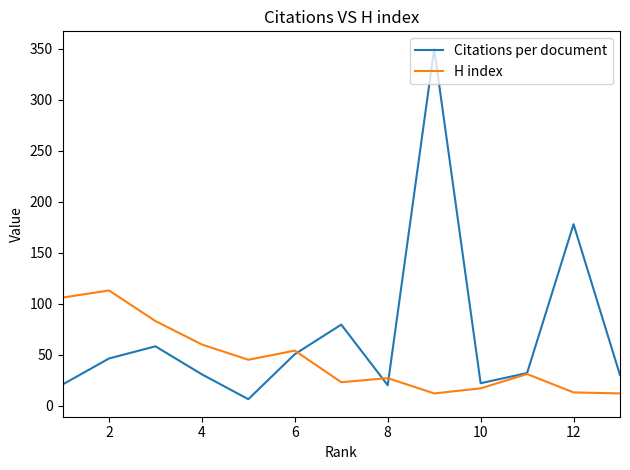

How many lines are shown in the chart?

2